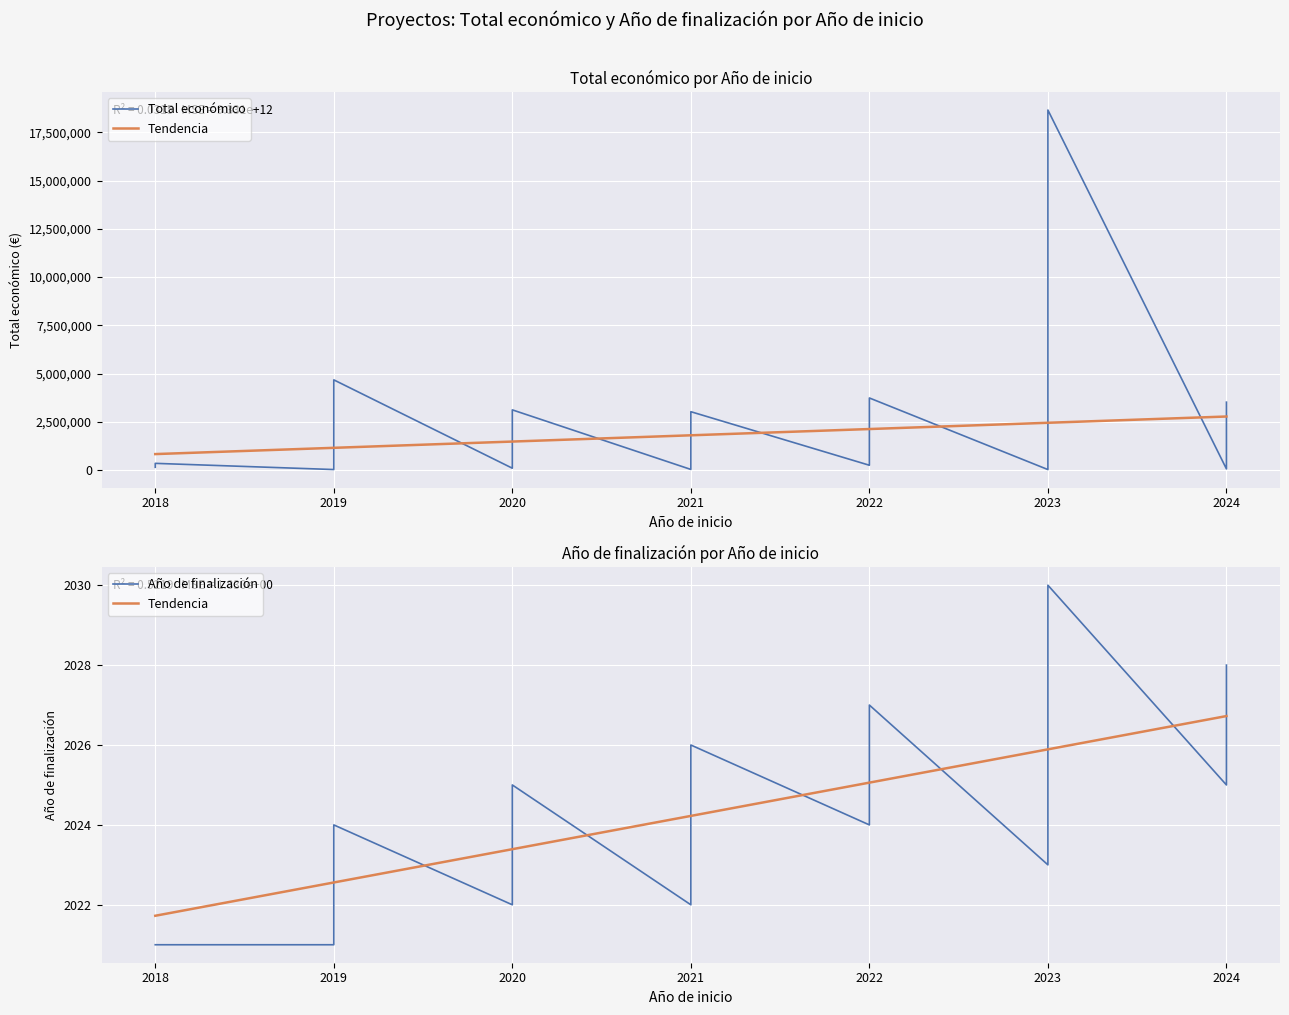

Which series changed the most between 2021 and 2023?

Total económico